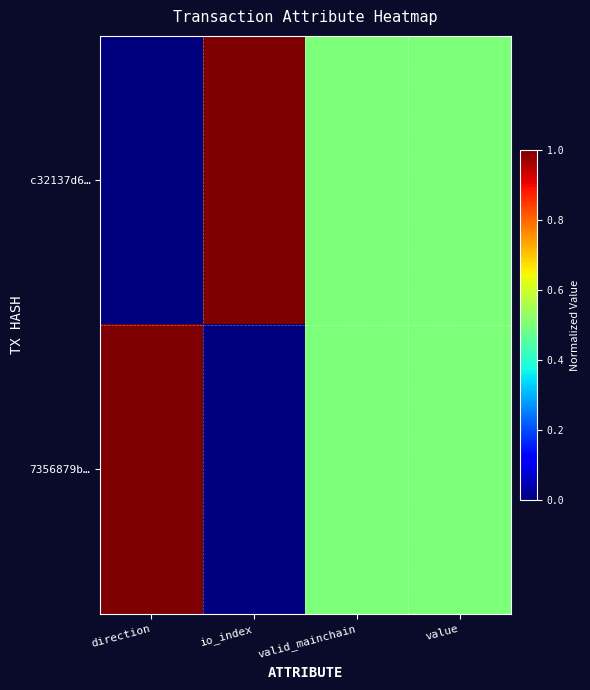

Between valid_mainchain and direction, which is larger?

valid_mainchain